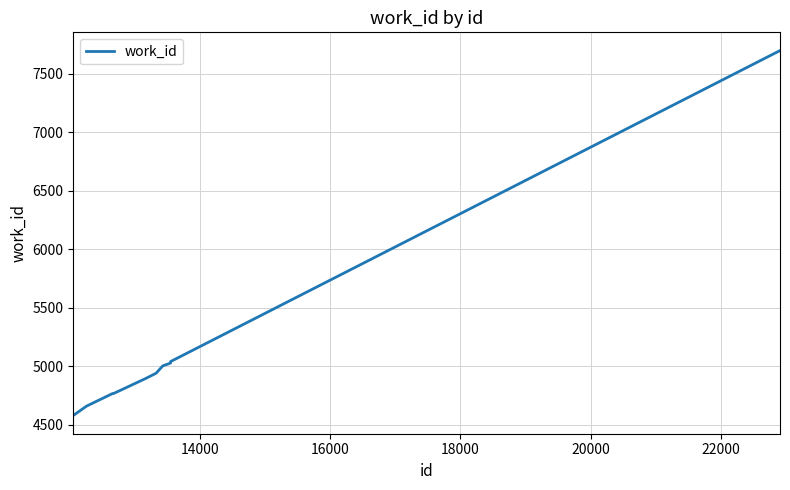

What is the difference between the maximum and minimum values?

3118